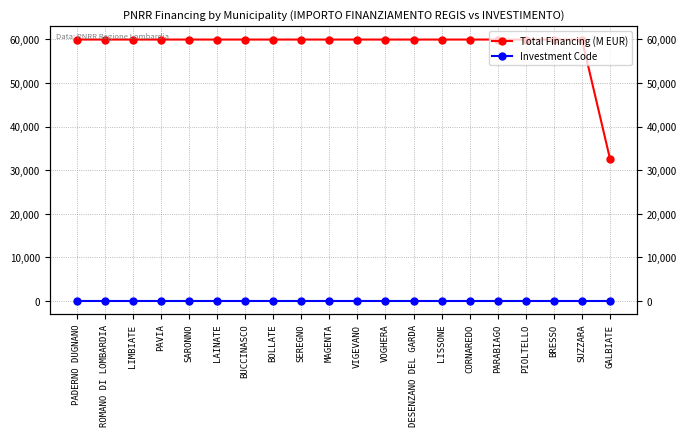

True or false: Investment Code has a value of 2.4 at VOGHERA.

False